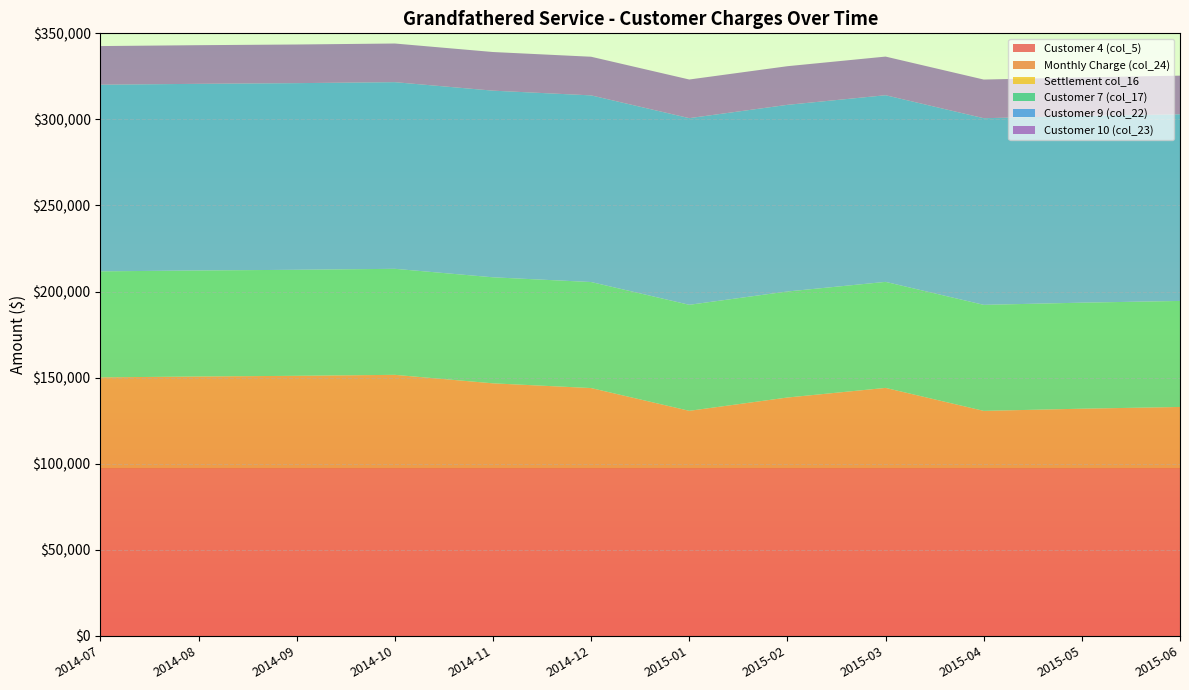

Reading left to right, transcribe all the data shown in this chart.

Customer 4 (col_5): 2014-07=97338.3	2014-08=97338.3	2014-09=97338.3	2014-10=97338.3	2014-11=97338.3	2014-12=97338.3	2015-01=97338.3	2015-02=97338.3	2015-03=97338.3	2015-04=97338.3	2015-05=97338.3	2015-06=97338.3
Monthly Charge (col_24): 2014-07=52797.8	2014-08=53310.4	2014-09=53710.9	2014-10=54278.6	2014-11=49341.4	2014-12=46596.9	2015-01=33371.8	2015-02=41102.3	2015-03=46687.3	2015-04=33342.8	2015-05=34607.1	2015-06=35616.2
Settlement col_16: 2014-07=0.0	2014-08=0.0	2014-09=0.0	2014-10=0.0	2014-11=0.0	2014-12=0.0	2015-01=0.0	2015-02=0.0	2015-03=0.0	2015-04=0.0	2015-05=0.0	2015-06=0.0
Customer 7 (col_17): 2014-07=61595.0	2014-08=61595.0	2014-09=61595.0	2014-10=61595.0	2014-11=61595.0	2014-12=61595.0	2015-01=61595.0	2015-02=61595.0	2015-03=61595.0	2015-04=61595.0	2015-05=61595.0	2015-06=61595.0
Customer 9 (col_22): 2014-07=108424.0	2014-08=108424.0	2014-09=108424.0	2014-10=108424.0	2014-11=108424.0	2014-12=108424.0	2015-01=108424.0	2015-02=108424.0	2015-03=108424.0	2015-04=108424.0	2015-05=108424.0	2015-06=108424.0
Customer 10 (col_23): 2014-07=22445.0	2014-08=22445.0	2014-09=22445.0	2014-10=22445.0	2014-11=22445.0	2014-12=22445.0	2015-01=22445.0	2015-02=22445.0	2015-03=22445.0	2015-04=22445.0	2015-05=22445.0	2015-06=22445.0